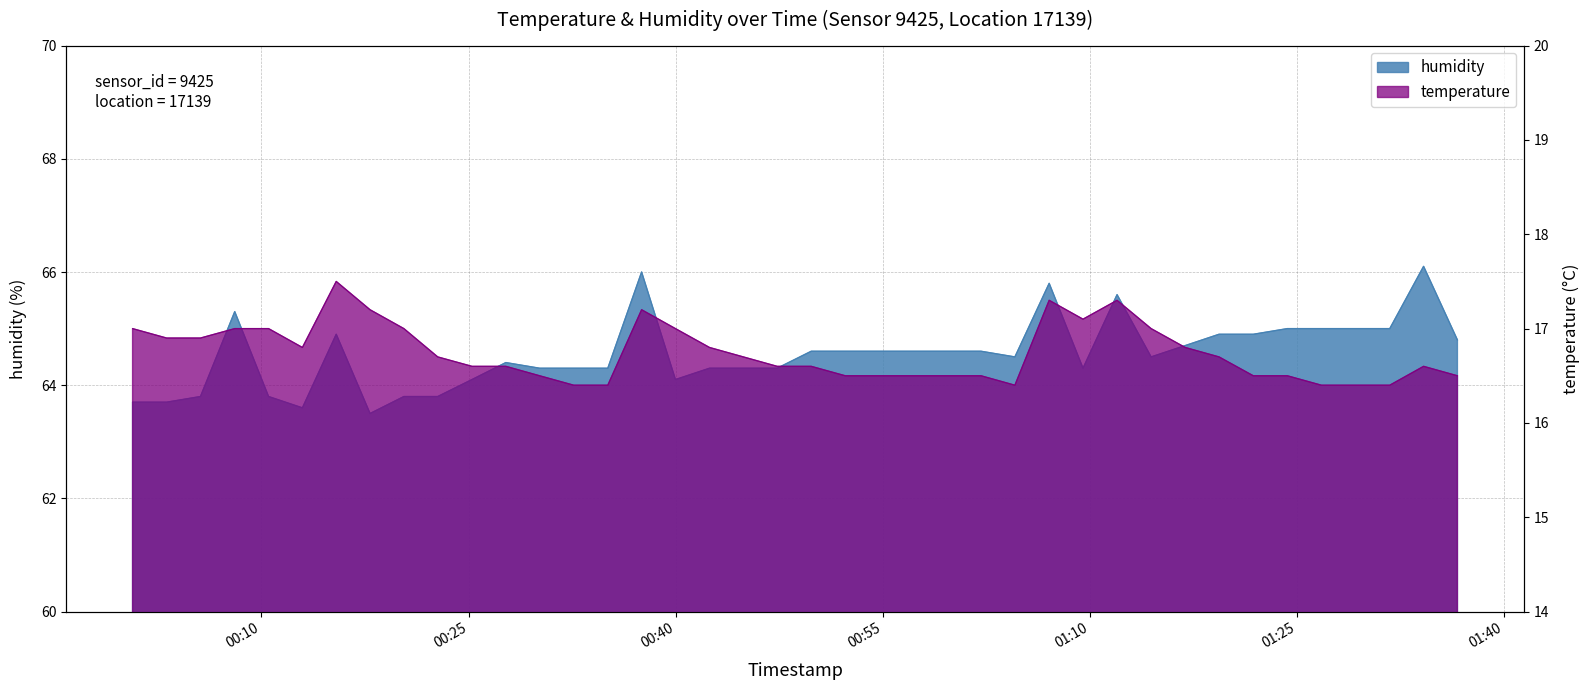

How many lines are shown in the chart?

2